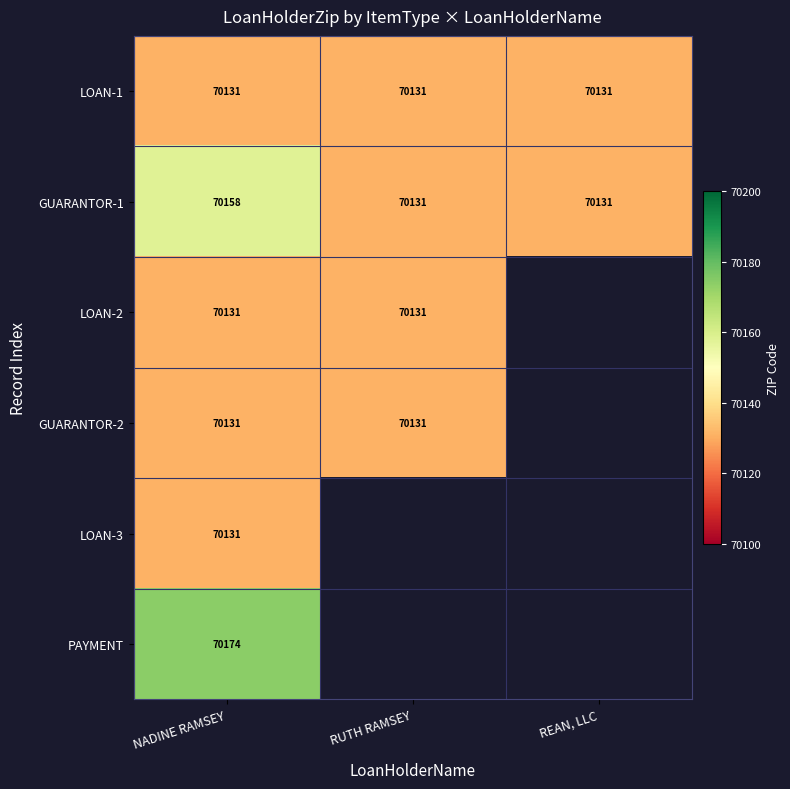

What is the total value across all series at NADINE RAMSEY?

420856